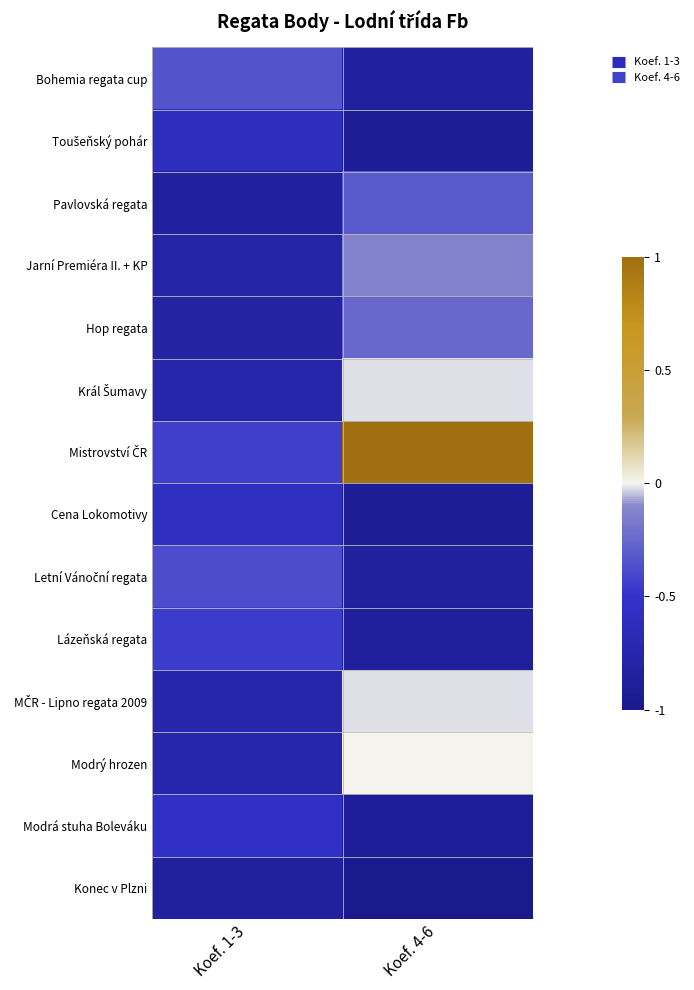

What is the minimum value shown in the chart?

-1.0